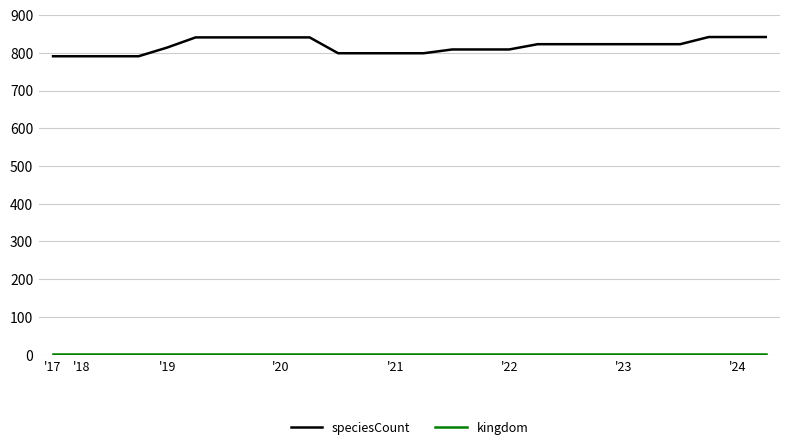

What is the lowest value of the speciesCount series?

791